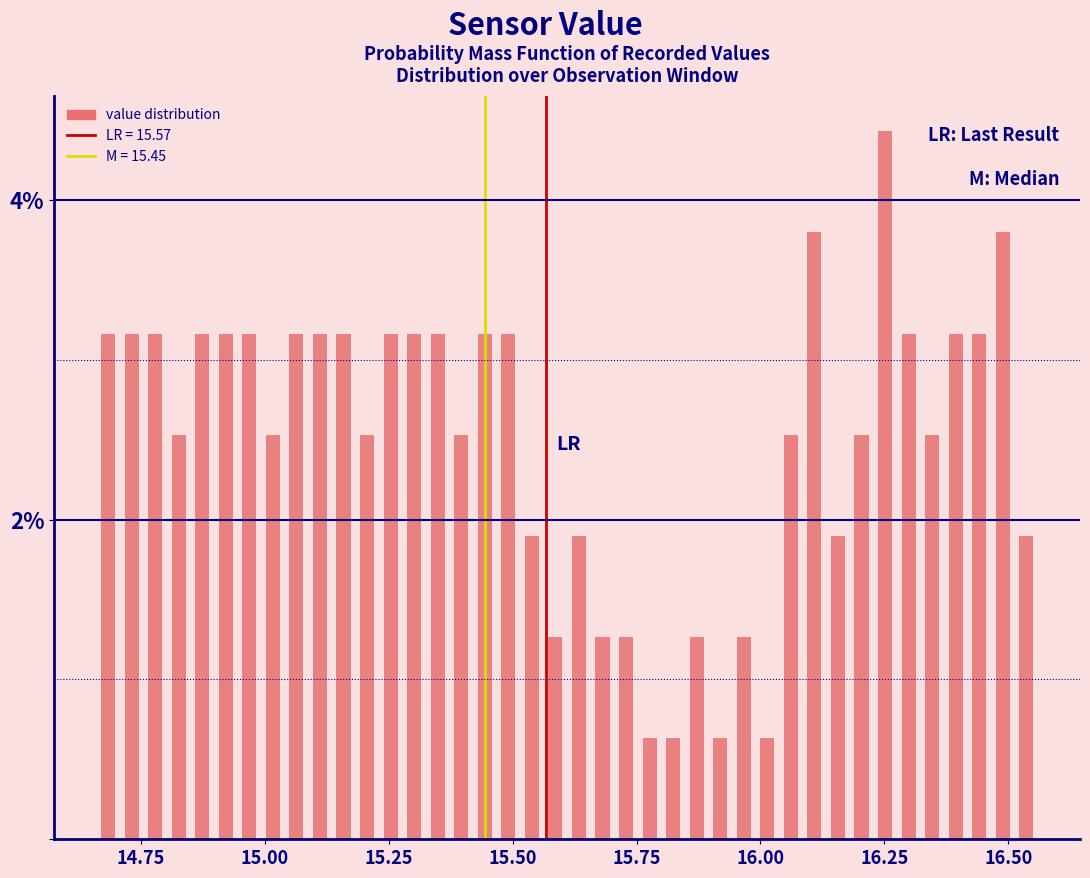

Around what value on the x-axis is the tallest bar? Give the approximate position of its centre, as read against the axis.

16.25